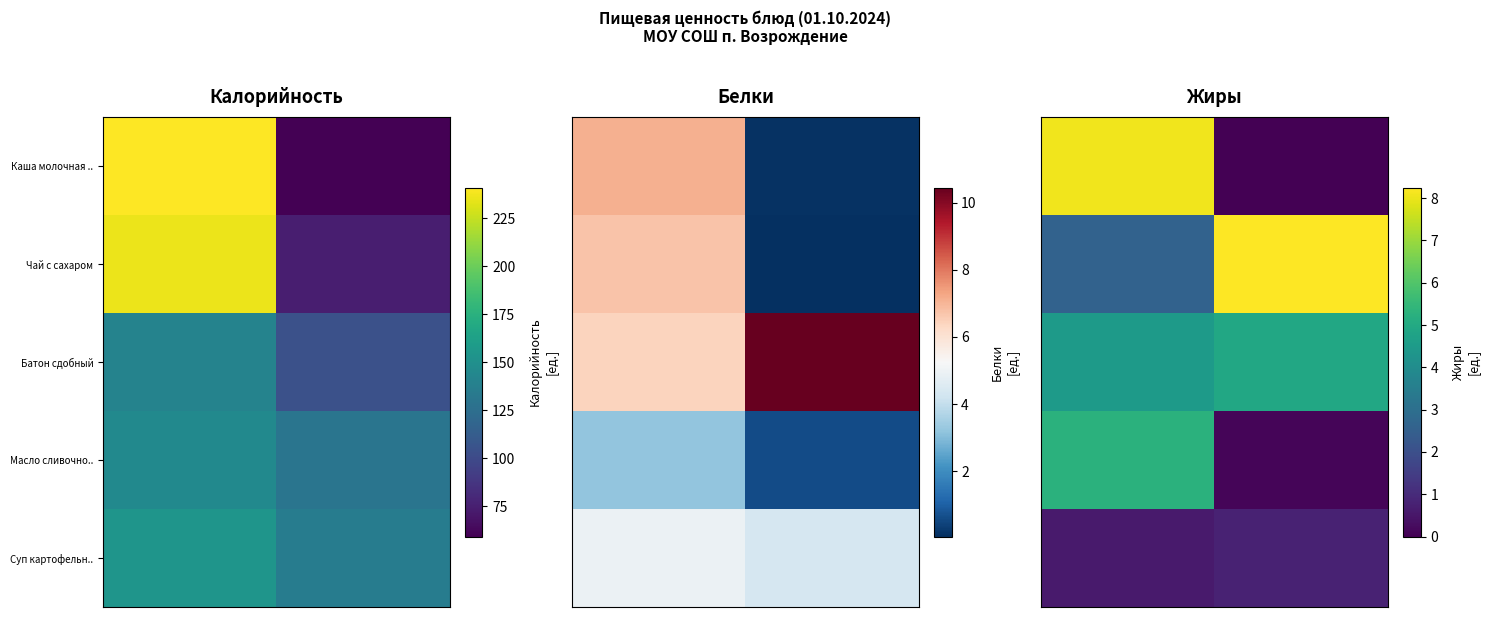

What is the total value across all series at 1?

14.1